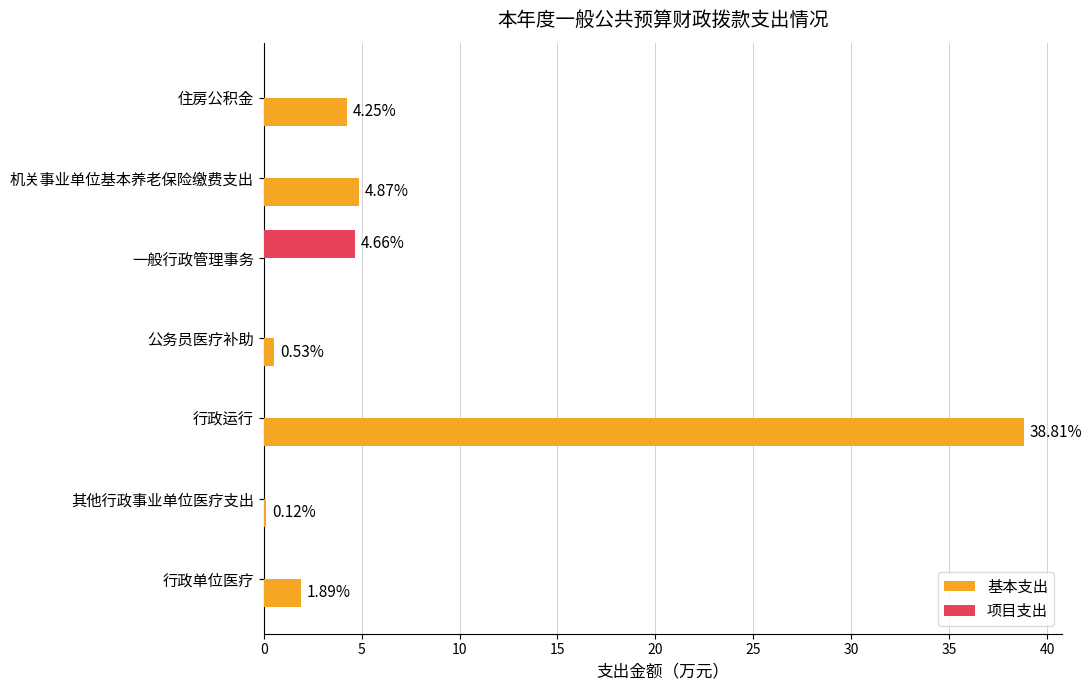

Which category has the highest value in the 基本支出 series?

行政运行